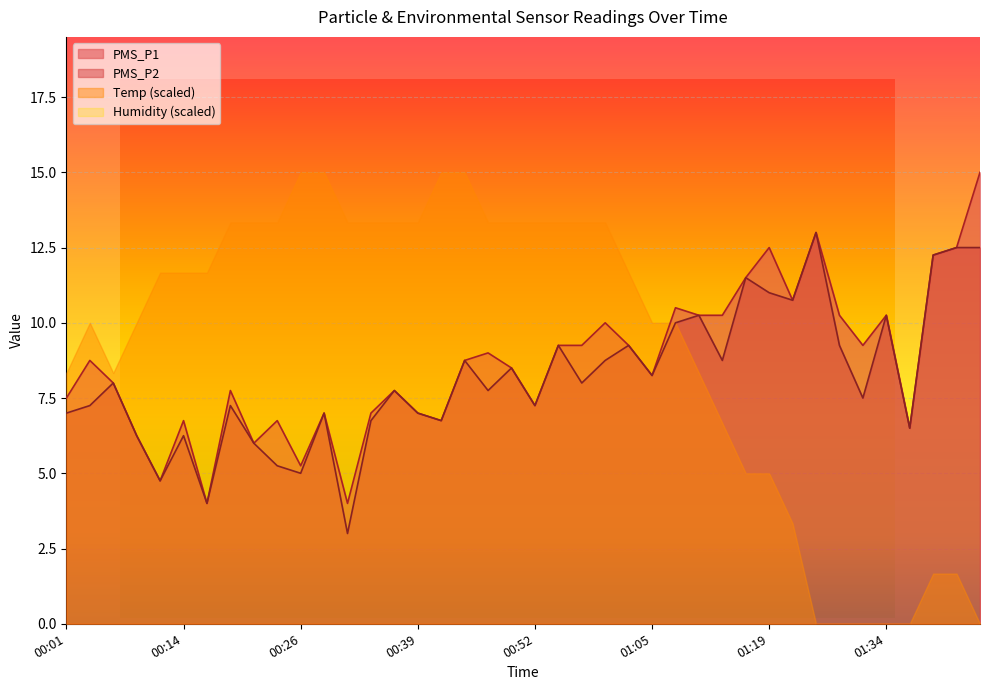

What is the maximum value shown in the chart?

15.0